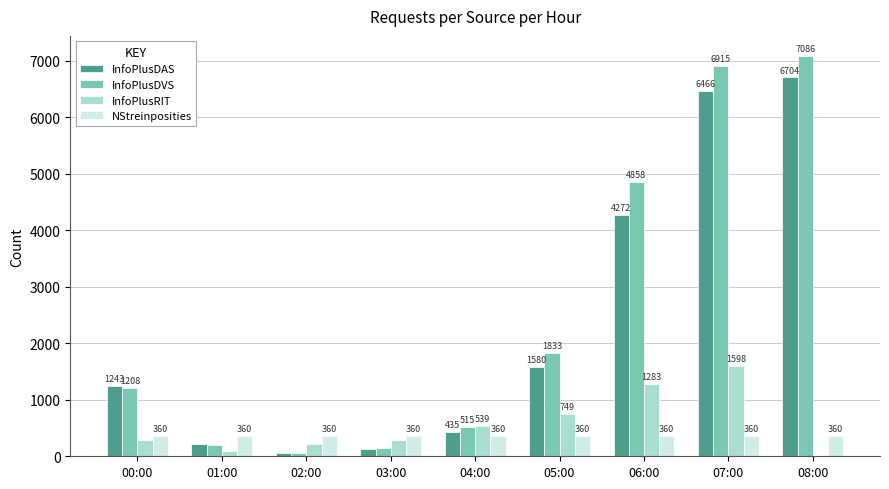

What is the sum of the InfoPlusRIT values at 01:00 and 03:00?

392